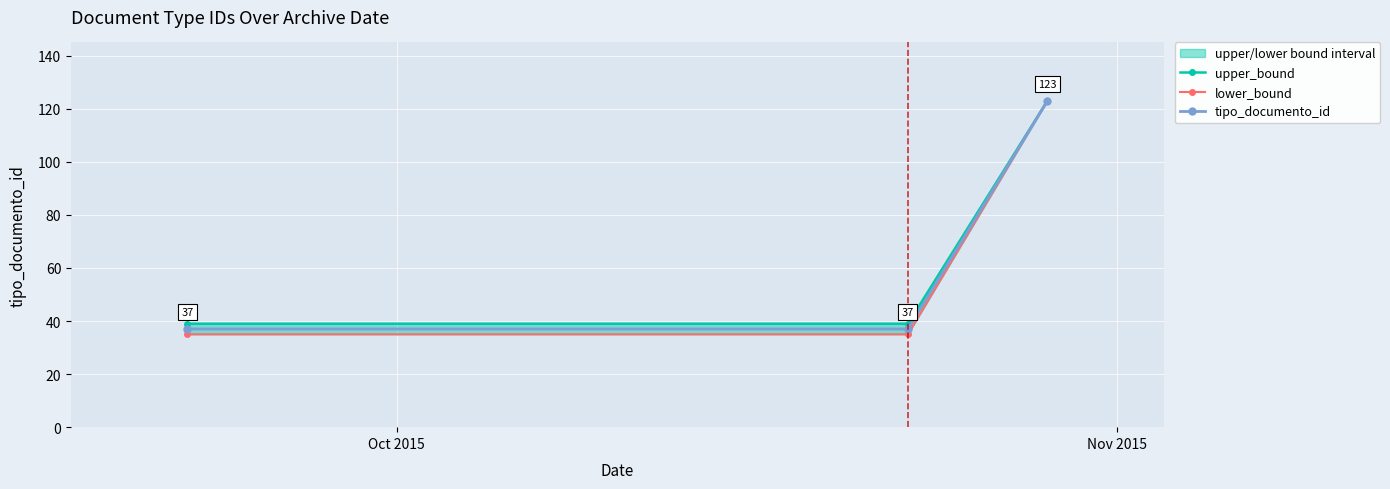

At how many categories does at least one series exceed 98?

1